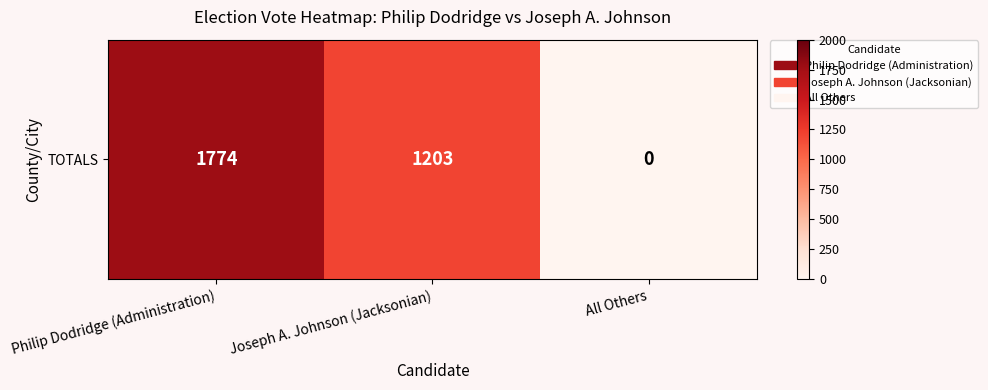

Rank the categories by value from highest to lowest.

Philip Dodridge (Administration), Joseph A. Johnson (Jacksonian), All Others